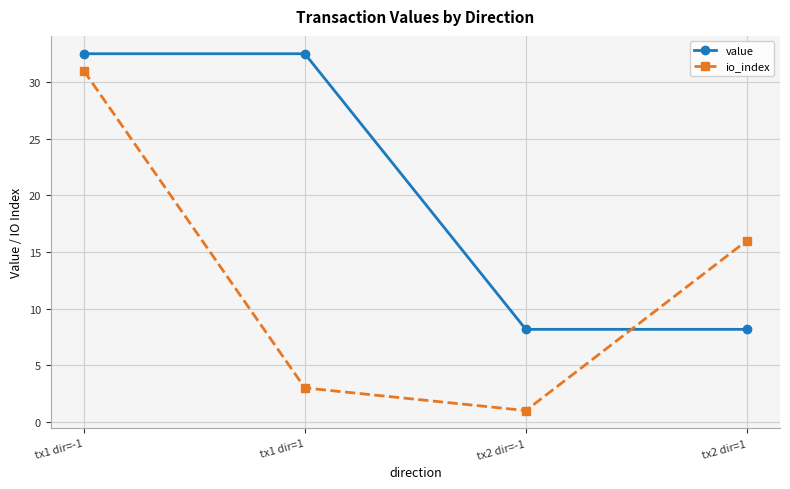

The io_index series shows 16.0 at tx2 dir=1. True or false?

True